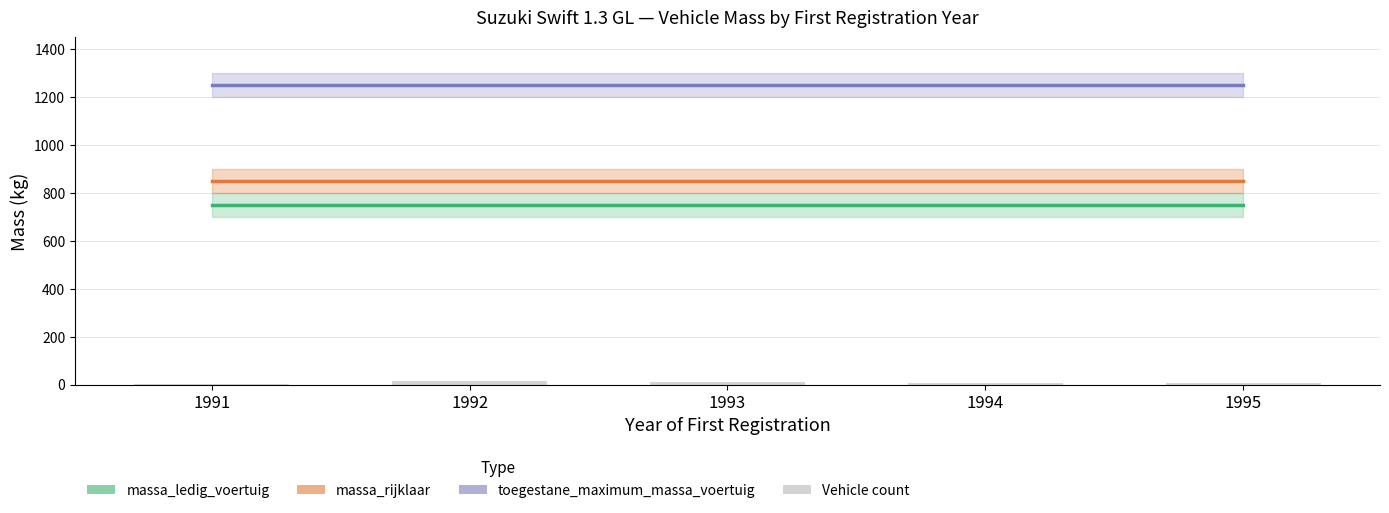

Are the bars grouped side by side (vs. stacked)?

Yes